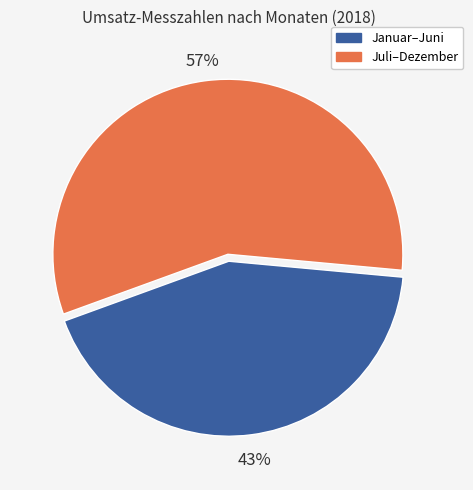

The Januar–Juni slice represents 43% of the pie. True or false?

True